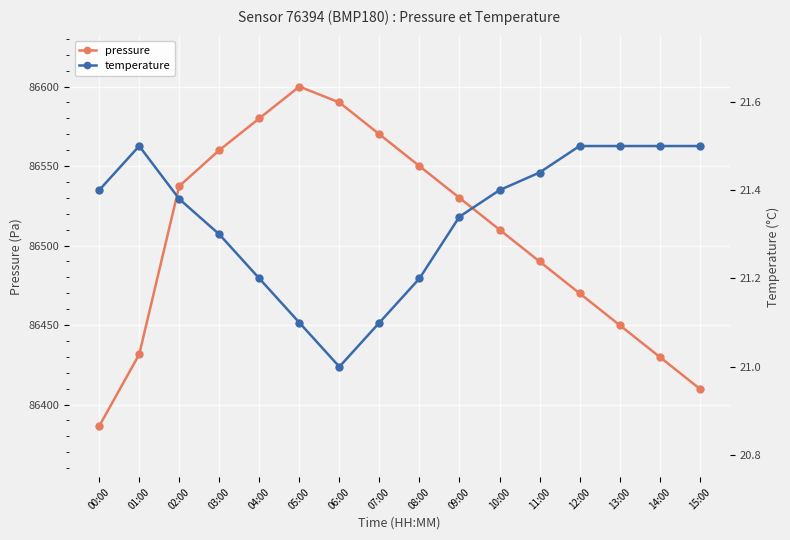

What is the difference between the maximum and second lowest values in the temperature series?

0.4